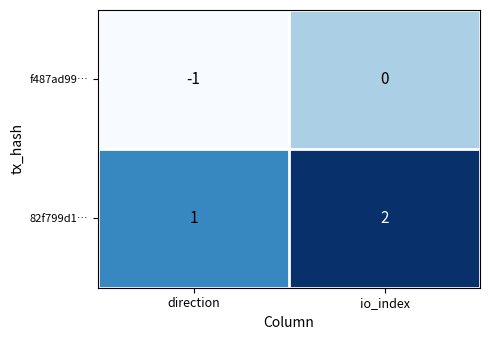

Which category has the lowest value in the 82f799d1… series?

direction